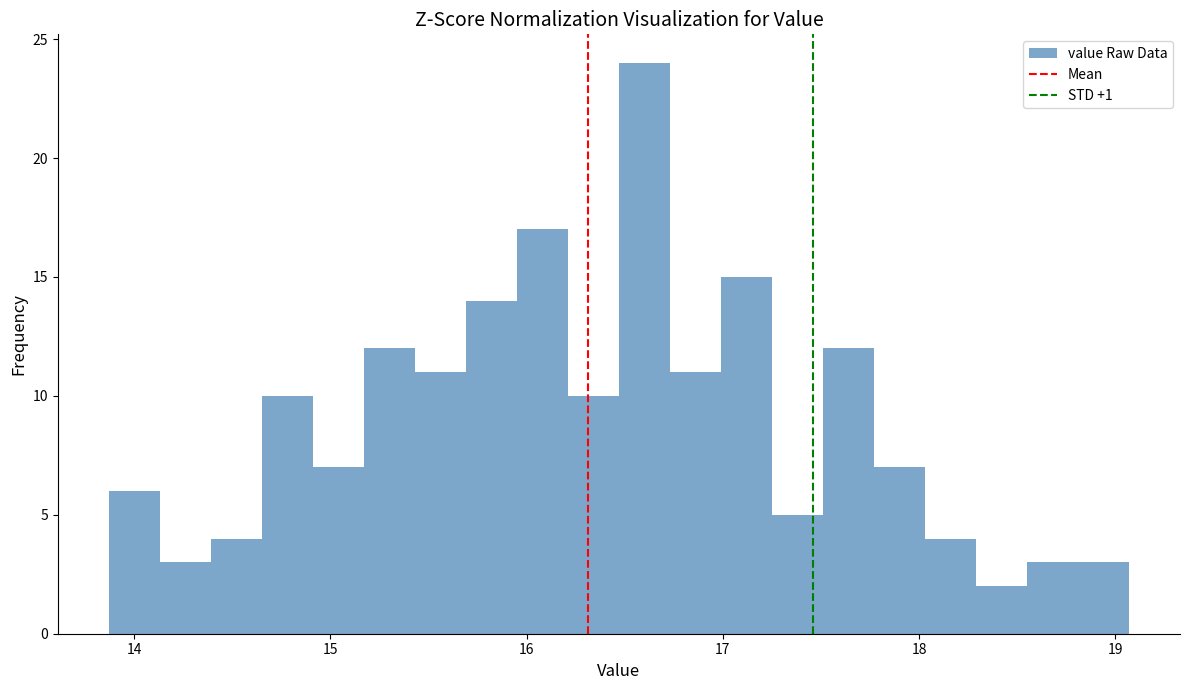

Around what value on the x-axis is the tallest bar? Give the approximate position of its centre, as read against the axis.

16.6